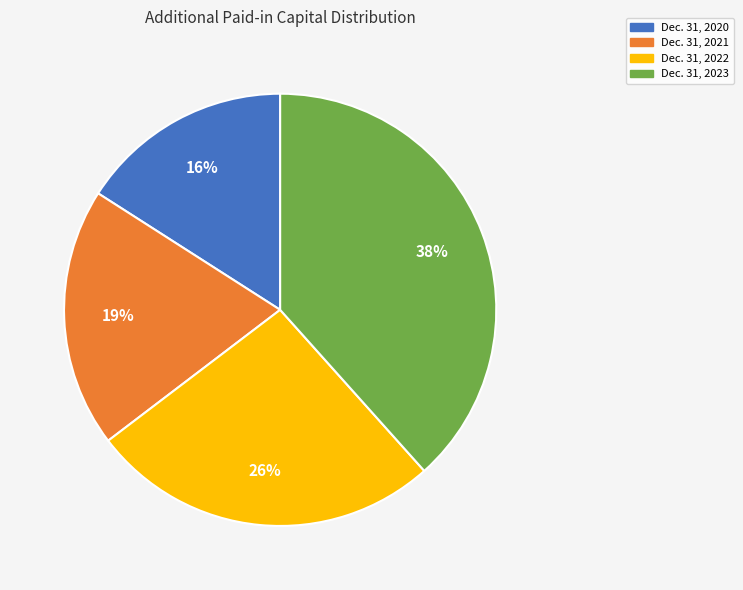

What is the ratio of the value at Dec. 31, 2023 to the value at Dec. 31, 2020?

2.4